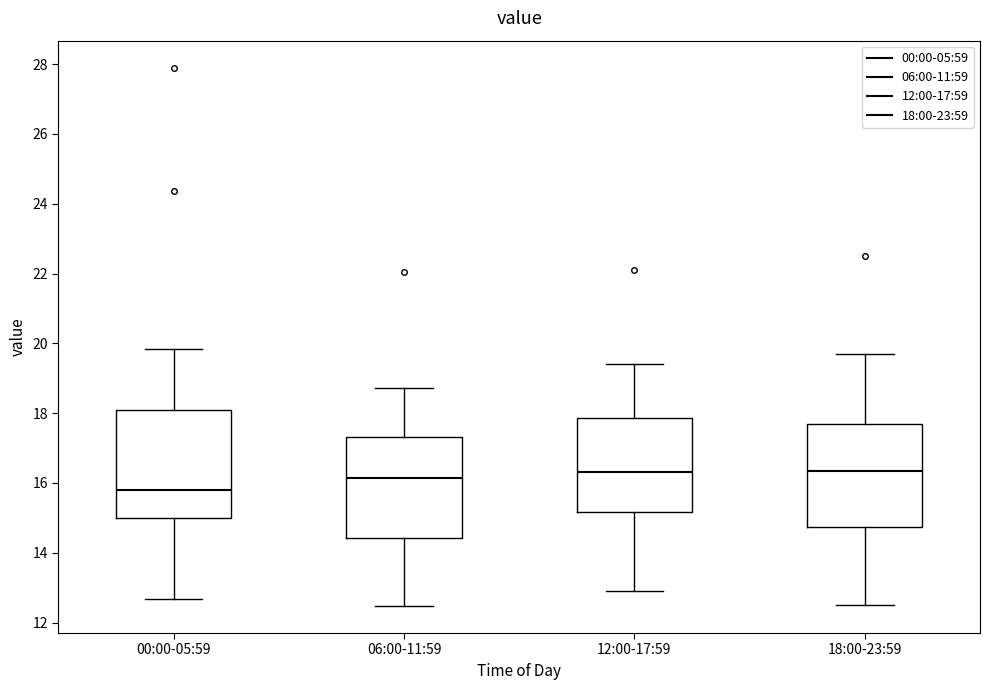

Where is the lower edge of the box for 06:00-11:59 on the y-axis? The values are not printed on the chart, so give them approximately, as read against the axis.

14.4